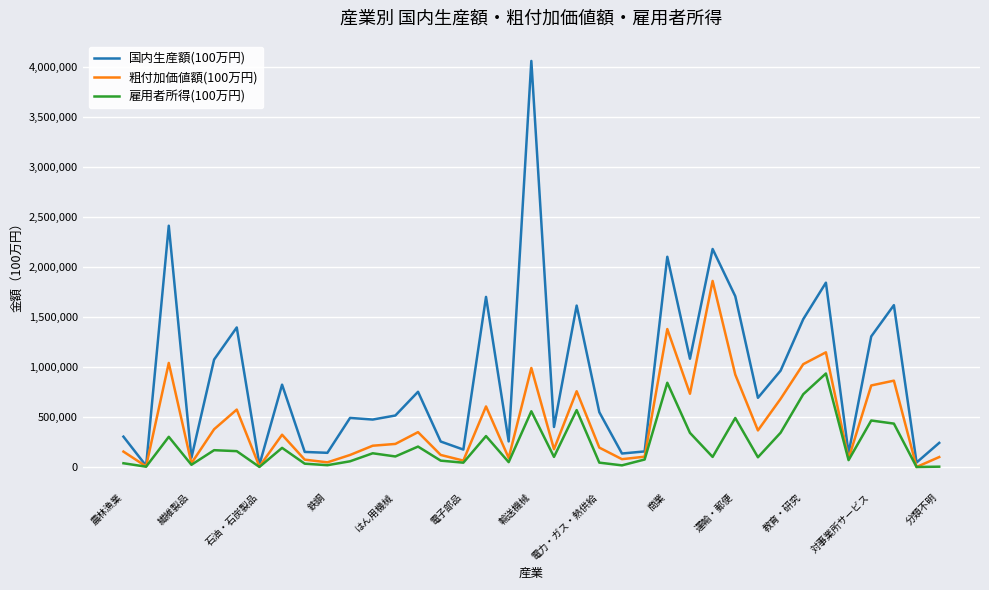

Which series has the widest spread of values?

国内生産額(100万円)